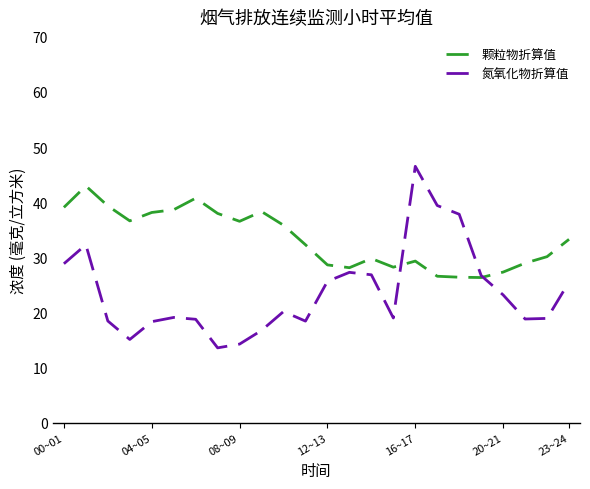

List the series in order of their peak value, lowest first.

颗粒物折算值, 氮氧化物折算值